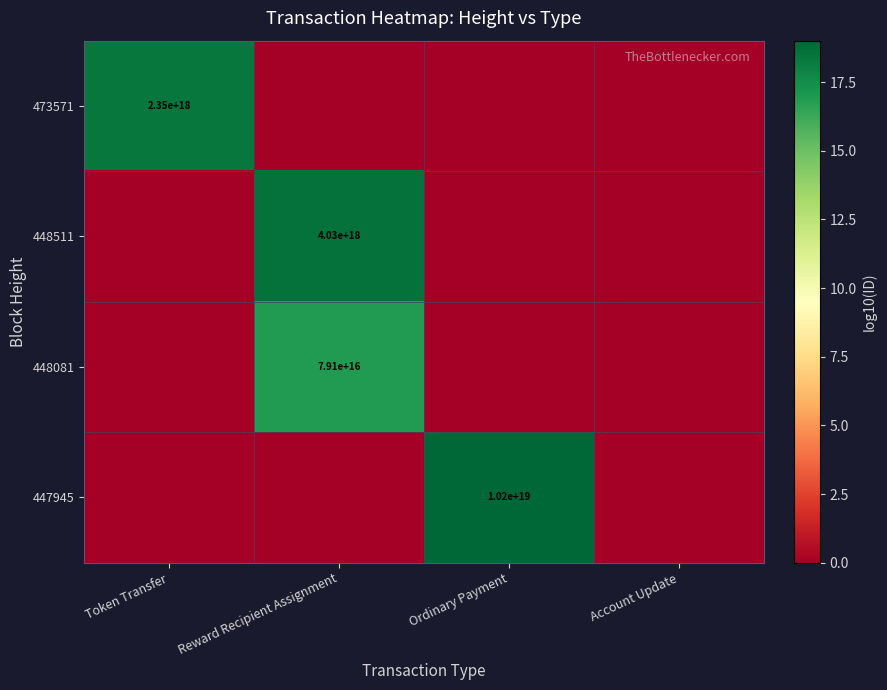

What is the difference between the maximum and minimum values in the 448081 series?

16.9